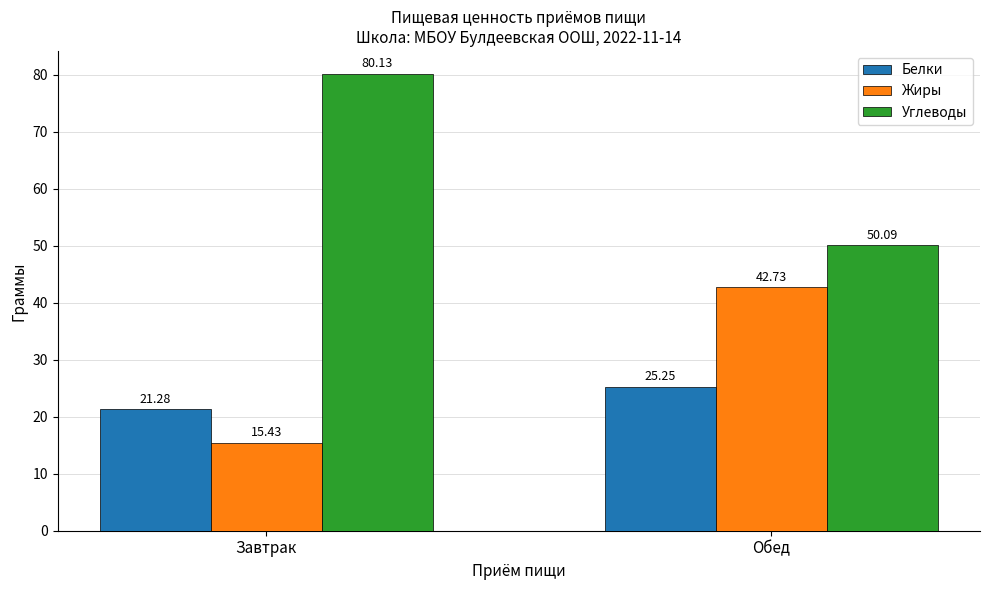

At which label is Жиры closest to 29?

Завтрак